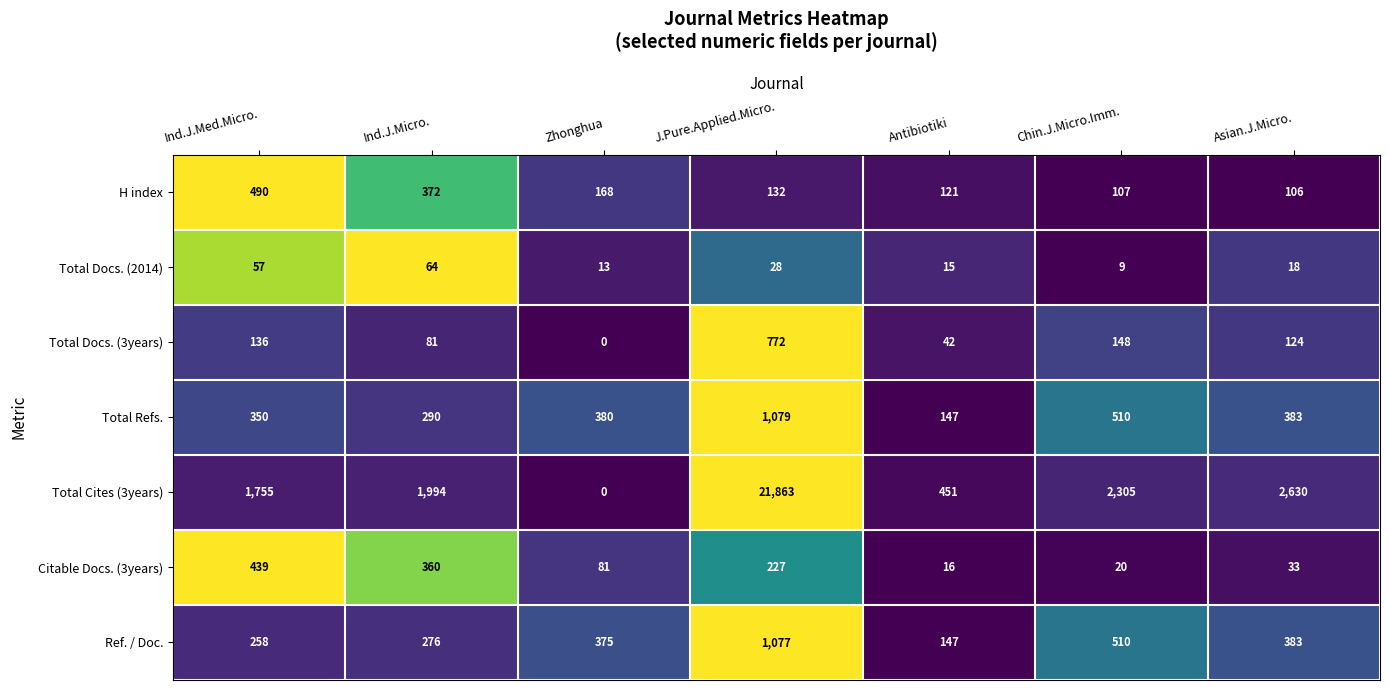

What is the total value across all series at Ind.J.Micro.?

3437